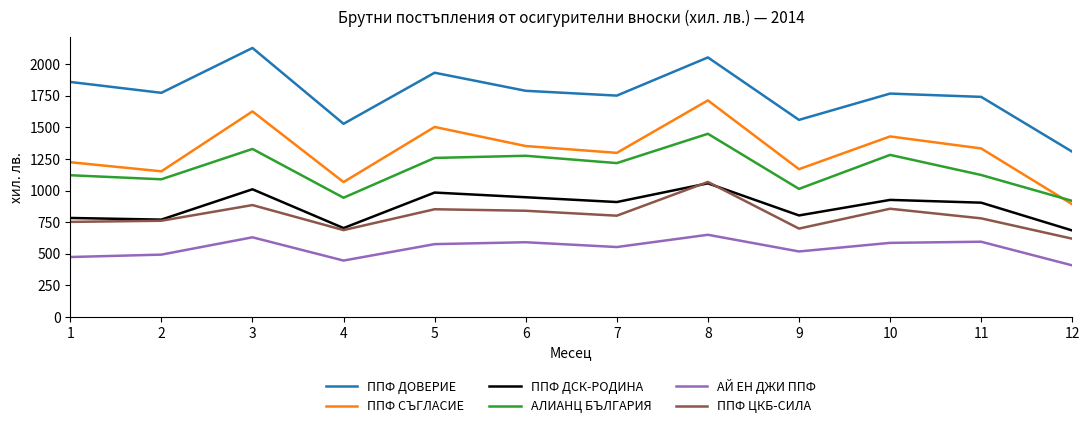

Where is the first local maximum for ППФ ДОВЕРИЕ?

3